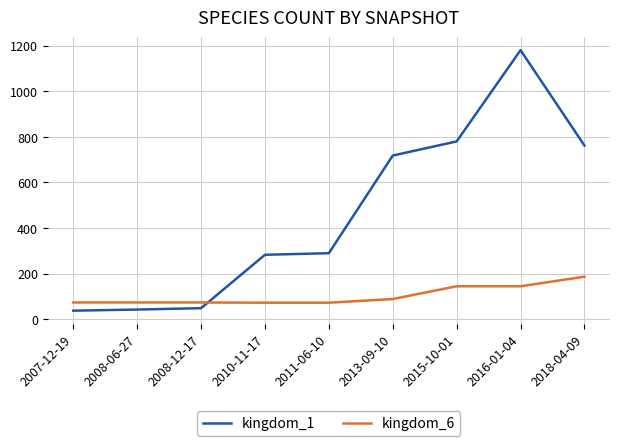

The value of kingdom_6 at 2008-12-17 is 74. True or false?

True